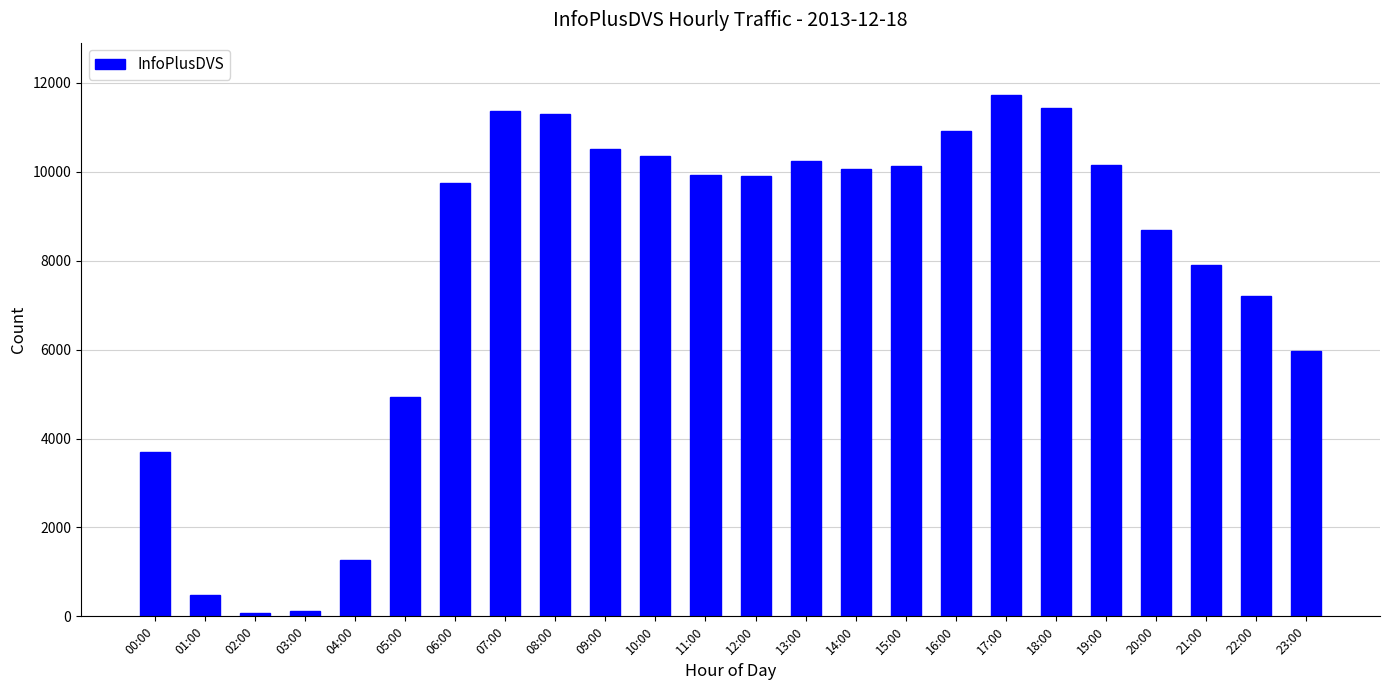

Is it true that the value at 01:00 is 481?

True